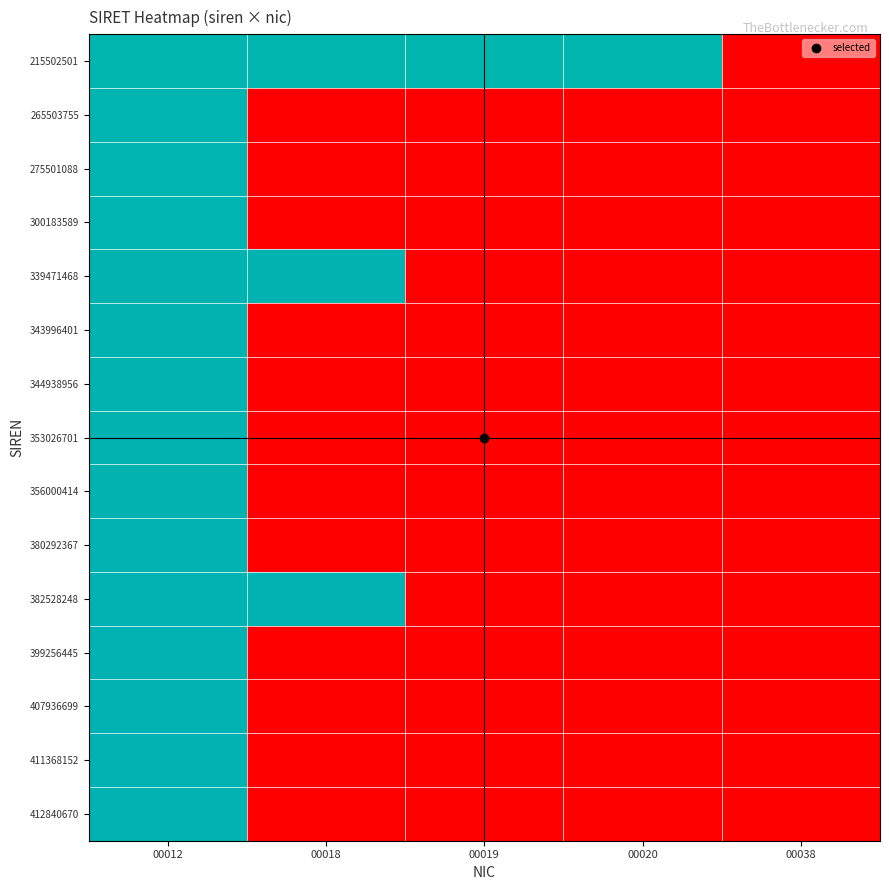

Reading left to right, extract all data points from this chart.

215502501: 00012=13.3	00018=13.3	00019=13.3	00020=13.3	00038=0.0
265503755: 00012=13.4	00018=0.0	00019=0.0	00020=0.0	00038=0.0
275501088: 00012=13.4	00018=0.0	00019=0.0	00020=0.0	00038=0.0
300183589: 00012=13.5	00018=0.0	00019=0.0	00020=0.0	00038=0.0
339471468: 00012=13.5	00018=13.5	00019=0.0	00020=0.0	00038=0.0
343996401: 00012=13.5	00018=0.0	00019=0.0	00020=0.0	00038=0.0
344938956: 00012=13.5	00018=0.0	00019=0.0	00020=0.0	00038=0.0
353026701: 00012=13.5	00018=0.0	00019=0.0	00020=0.0	00038=0.0
356000414: 00012=13.6	00018=0.0	00019=0.0	00020=0.0	00038=0.0
380292367: 00012=13.6	00018=0.0	00019=0.0	00020=0.0	00038=0.0
382528248: 00012=13.6	00018=13.6	00019=0.0	00020=0.0	00038=0.0
399256445: 00012=13.6	00018=0.0	00019=0.0	00020=0.0	00038=0.0
407936699: 00012=13.6	00018=0.0	00019=0.0	00020=0.0	00038=0.0
411368152: 00012=13.6	00018=0.0	00019=0.0	00020=0.0	00038=0.0
412840670: 00012=13.6	00018=0.0	00019=0.0	00020=0.0	00038=0.0